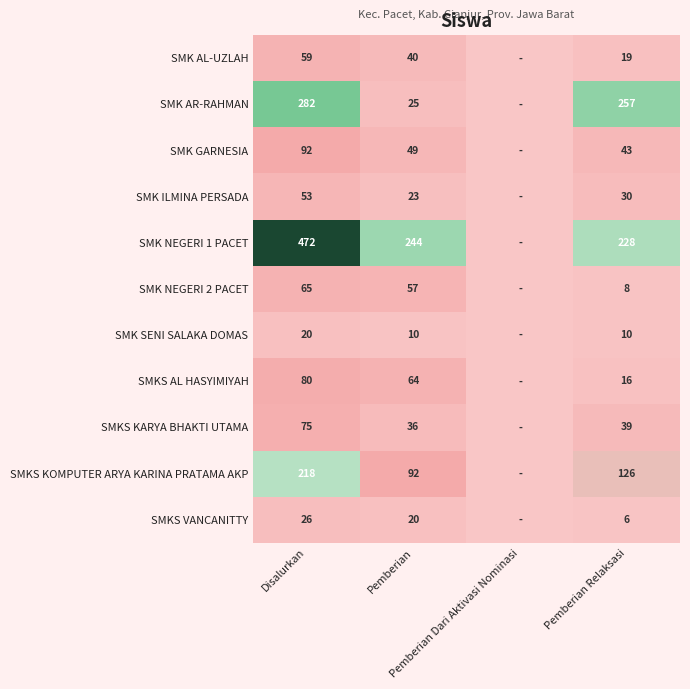

The value of SMK NEGERI 1 PACET at Pemberian is 424. True or false?

False